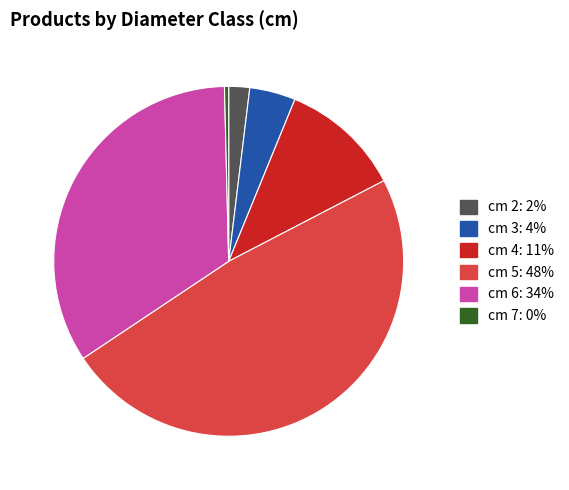

How many segments does this pie chart have?

6